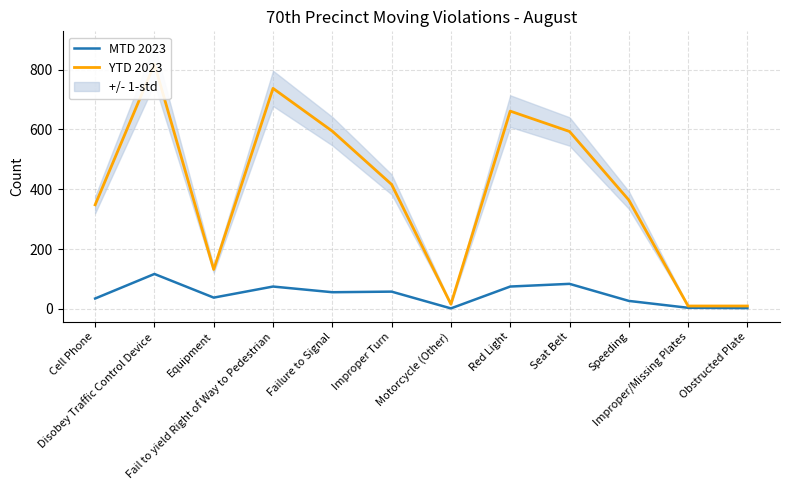

Is it true that MTD 2023 equals 5 at Obstructed Plate?

False